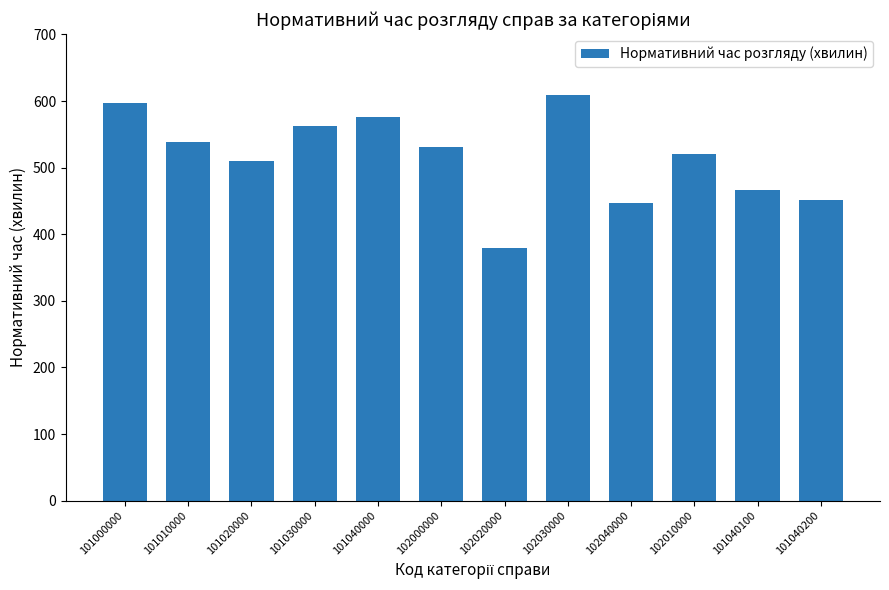

What is the label of the 6th bar from the left?

102000000